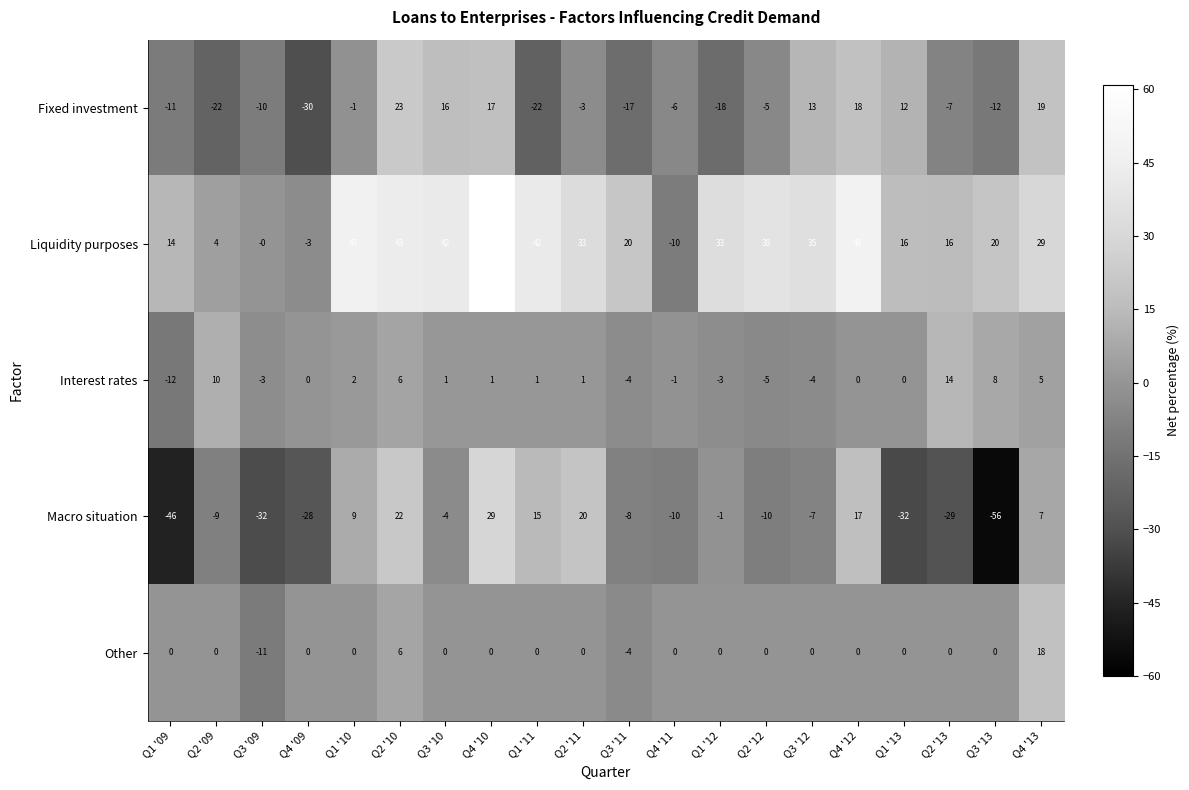

How many values in the Macro situation series are below -7?

10